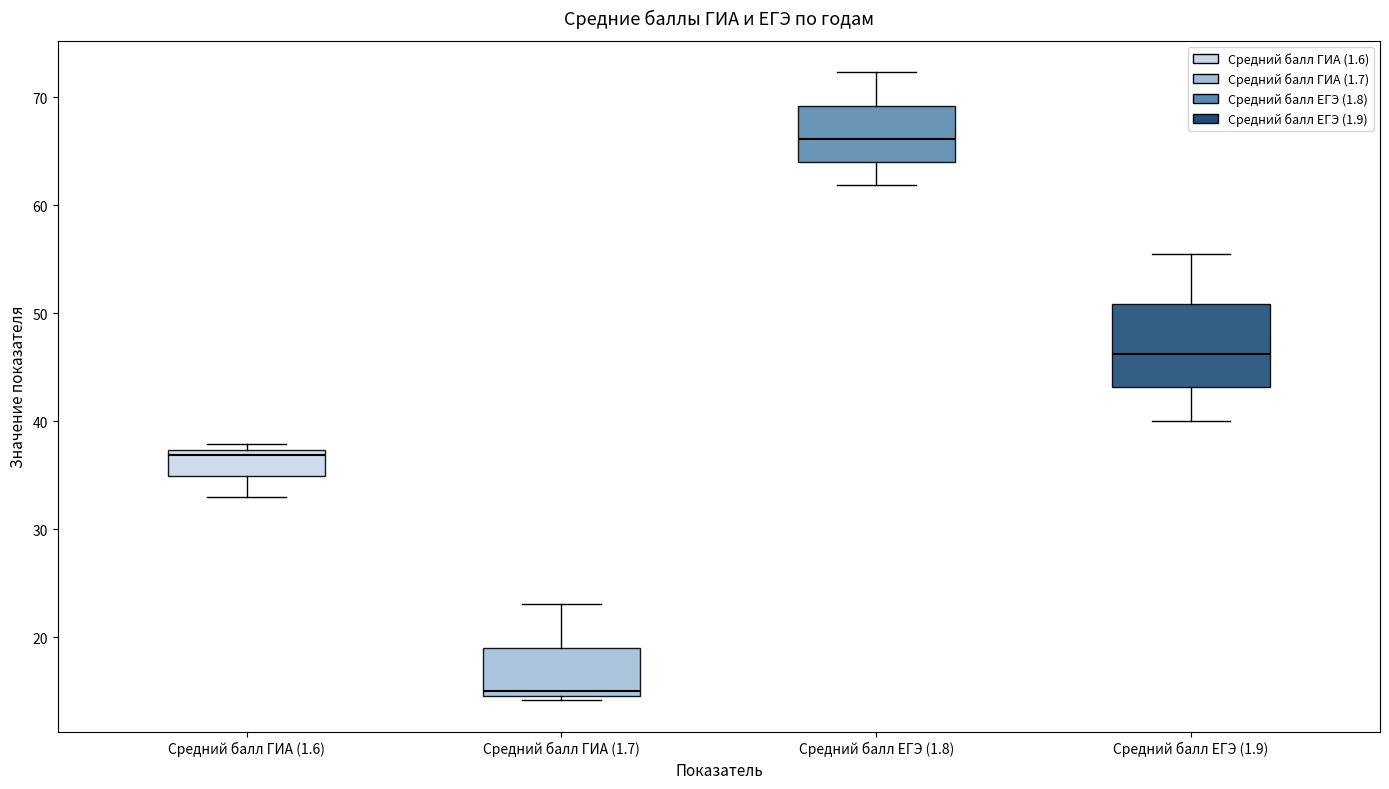

Where is the lower edge of the box for Средний балл ГИА (1.6) on the y-axis? The values are not printed on the chart, so give them approximately, as read against the axis.

35